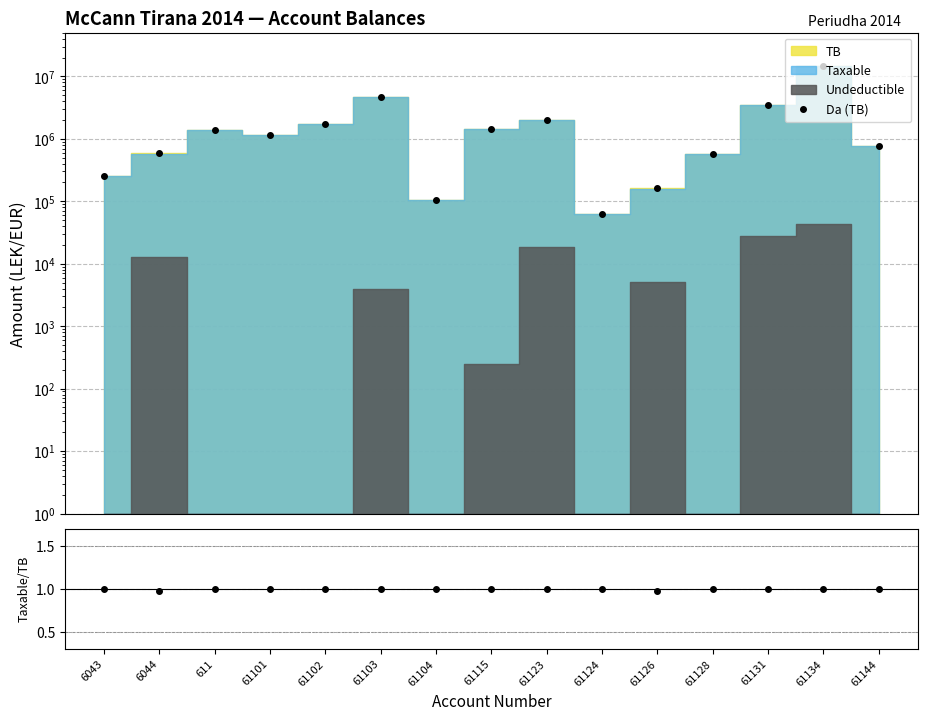

Reading left to right, extract all data points from this chart.

Da (TB): 250227.1	588118.9	1366068.5	1149043.7	1735151.5	4735066.9	105900.0	1434003.2	2010362.2	61813.2	163090.0	567460.5	3465988.5	14931158.8	779642.1
Taxable/TB: 1.0	1.0	1.0	1.0	1.0	1.0	1.0	1.0	1.0	1.0	1.0	1.0	1.0	1.0	1.0